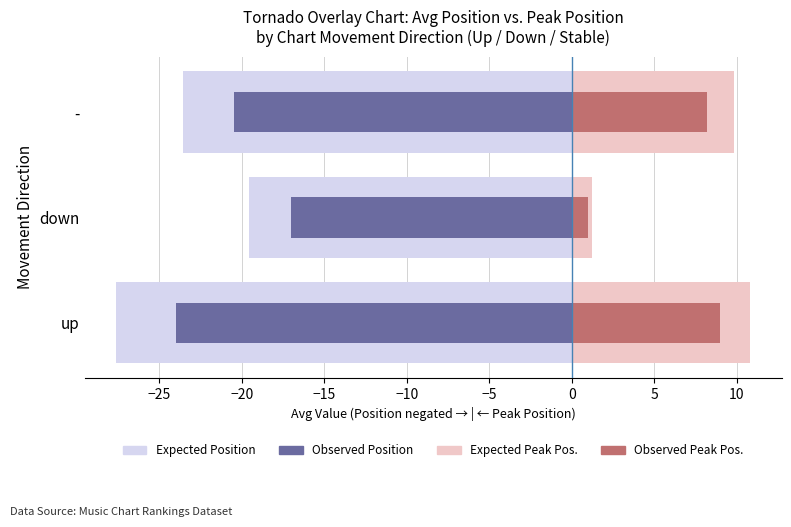

What is the difference between the maximum and second lowest values in the Expected Peak Position series?

1.0